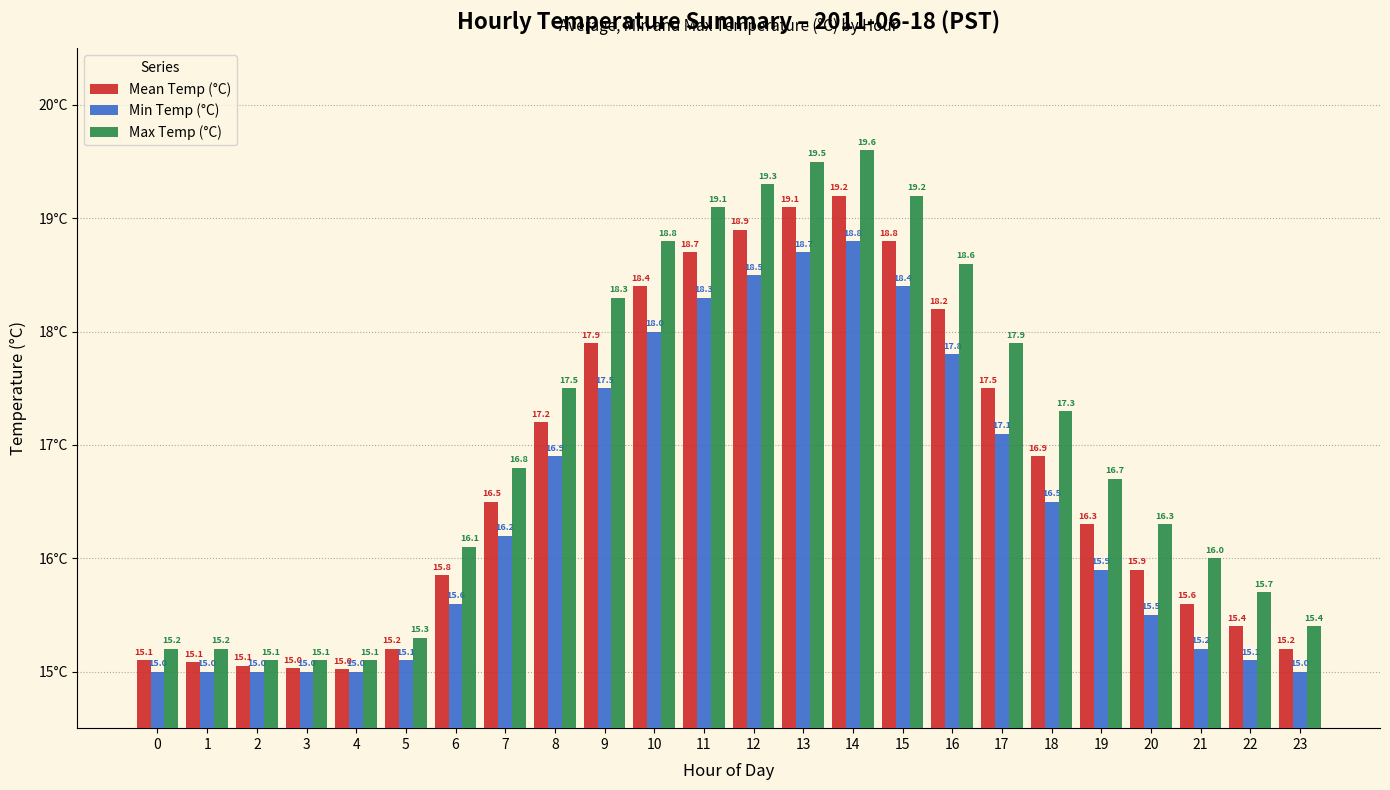

Rank the series by their maximum value, from lowest to highest.

Min Temp (°C), Mean Temp (°C), Max Temp (°C)